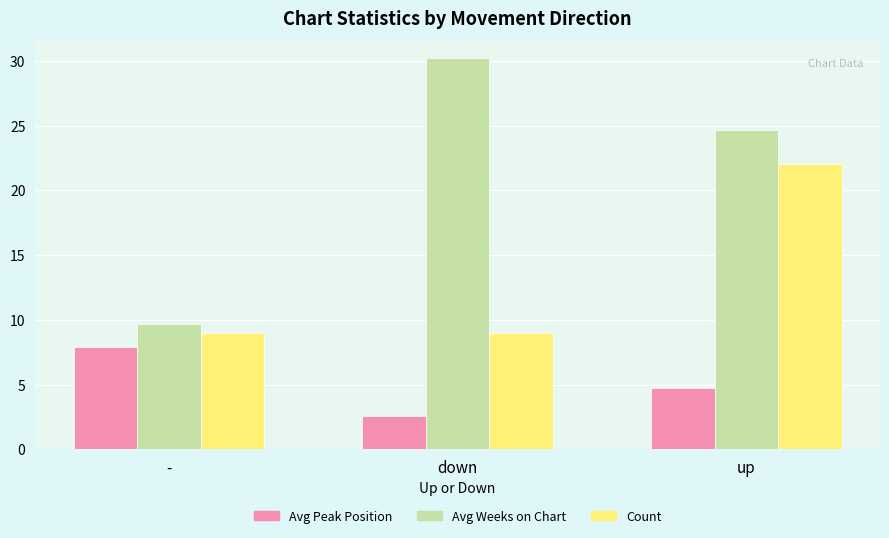

Which series has the largest total across all categories?

Avg Weeks on Chart